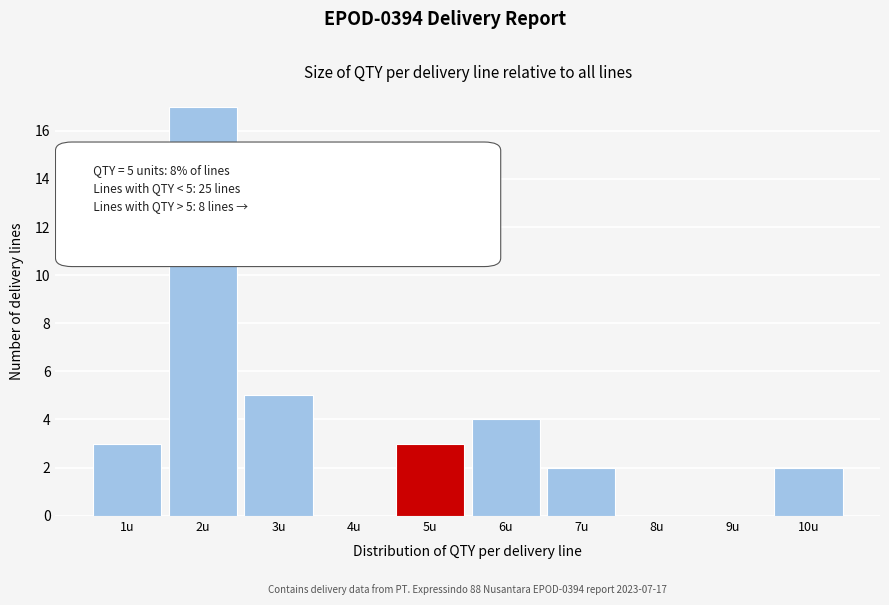

Reading left to right, extract all data points from this chart.

1u=3	2u=17	3u=5	4u=0	5u=3	6u=4	7u=2	8u=0	9u=0	10u=2